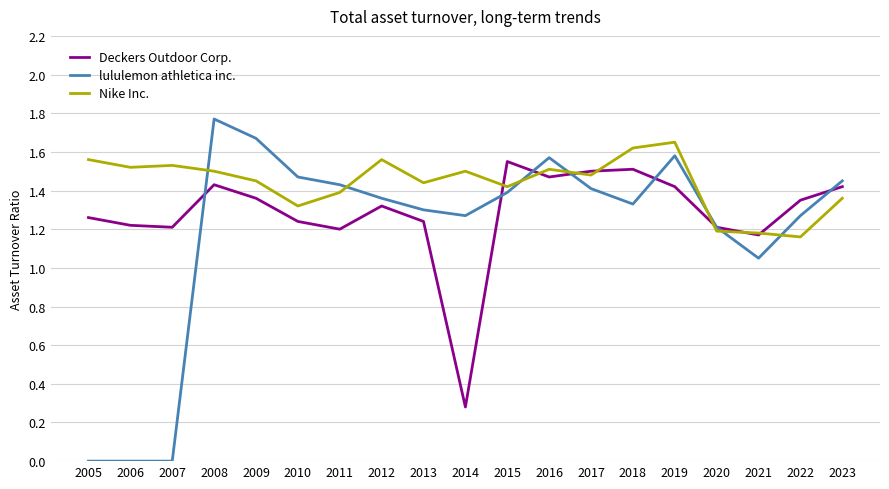

At which label does lululemon athletica inc. first exceed 1?

2008